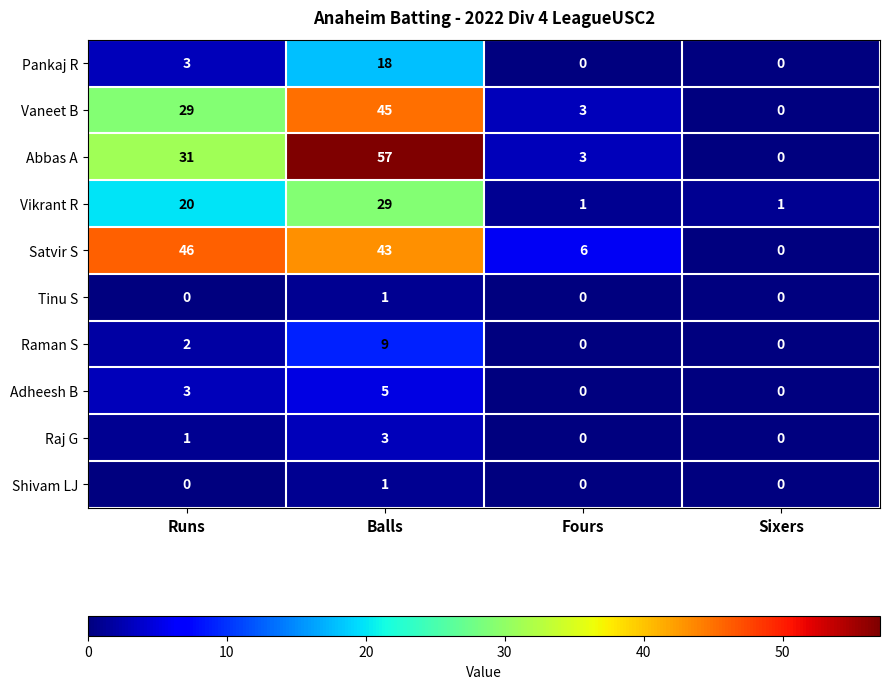

Which series has the widest spread of values?

Abbas A